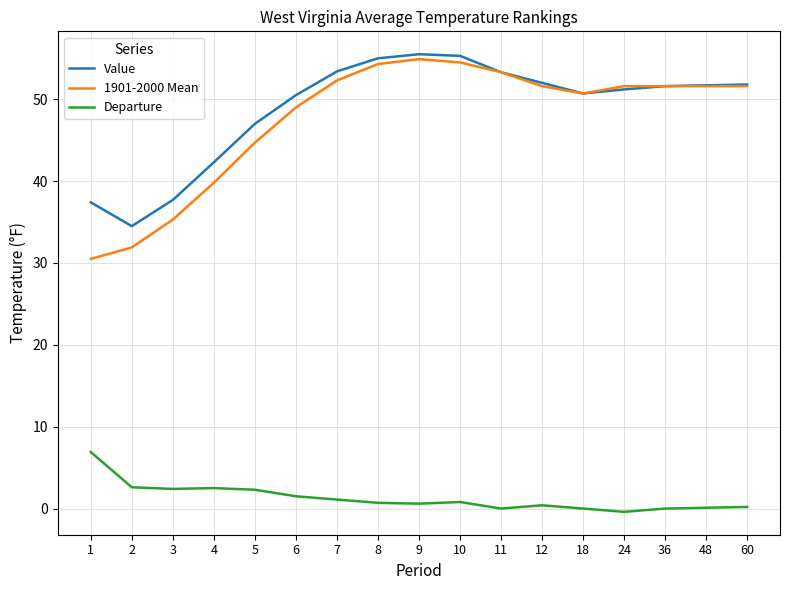

The value of Value at 1 is 22.2. True or false?

False